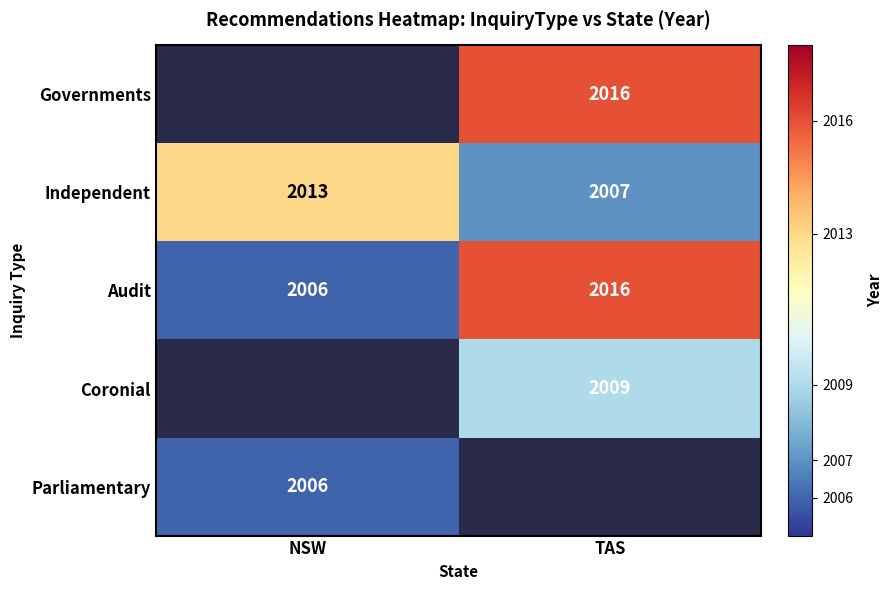

Is it true that Audit equals 1175 at TAS?

False